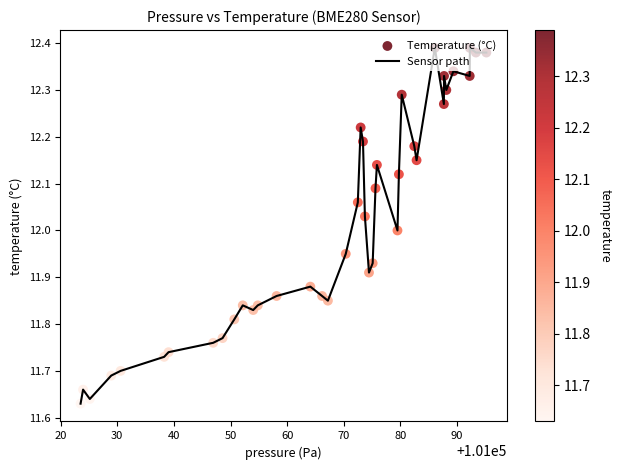

What is the difference between the maximum and minimum values?

0.8